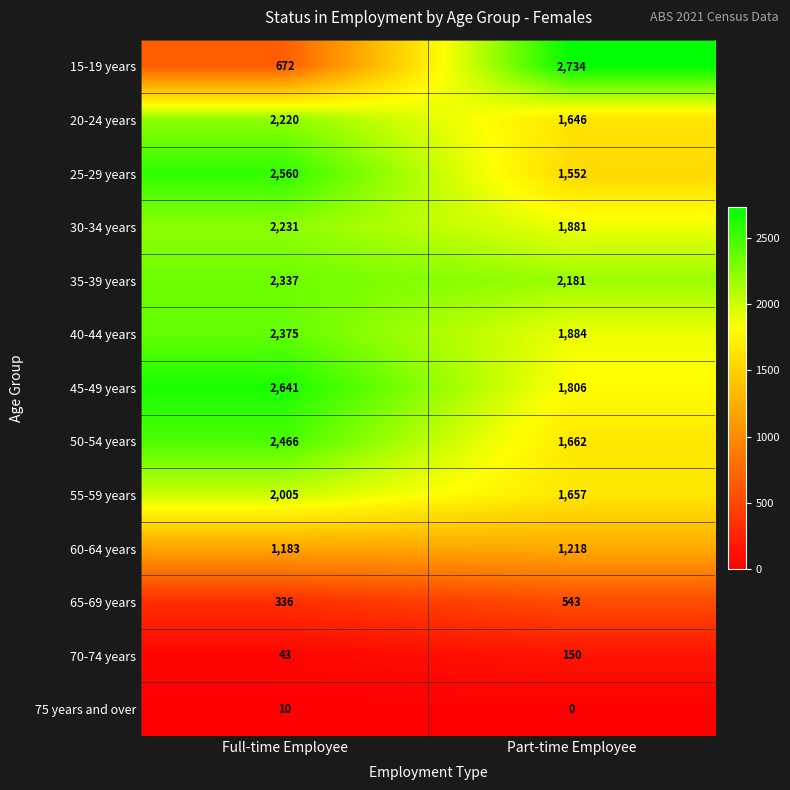

What is the sum of all 30-34 years values?

4112